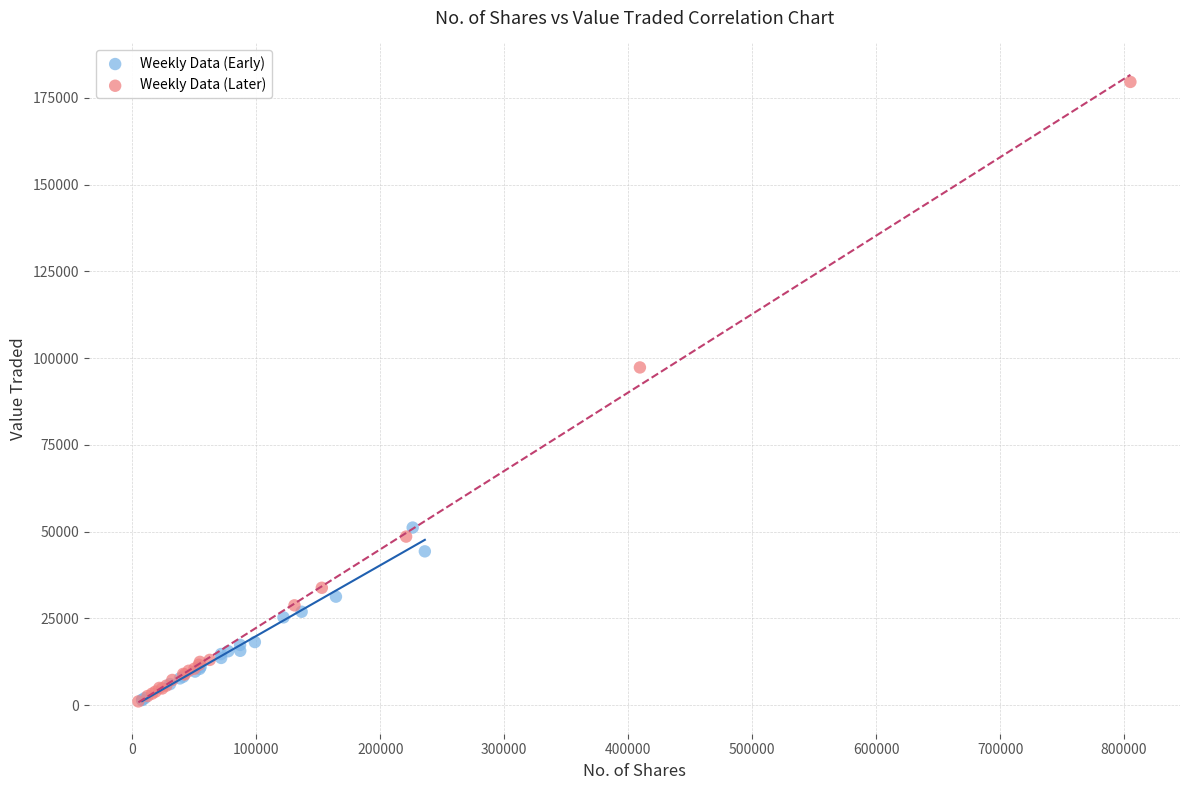

Which series has the widest spread of Y values?

Weekly Data (Later)